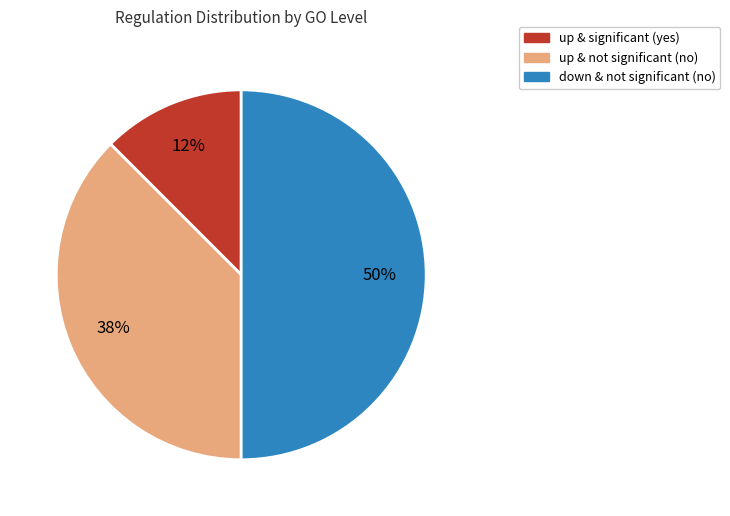

To the nearest percent, what is the average slice percentage?

33%